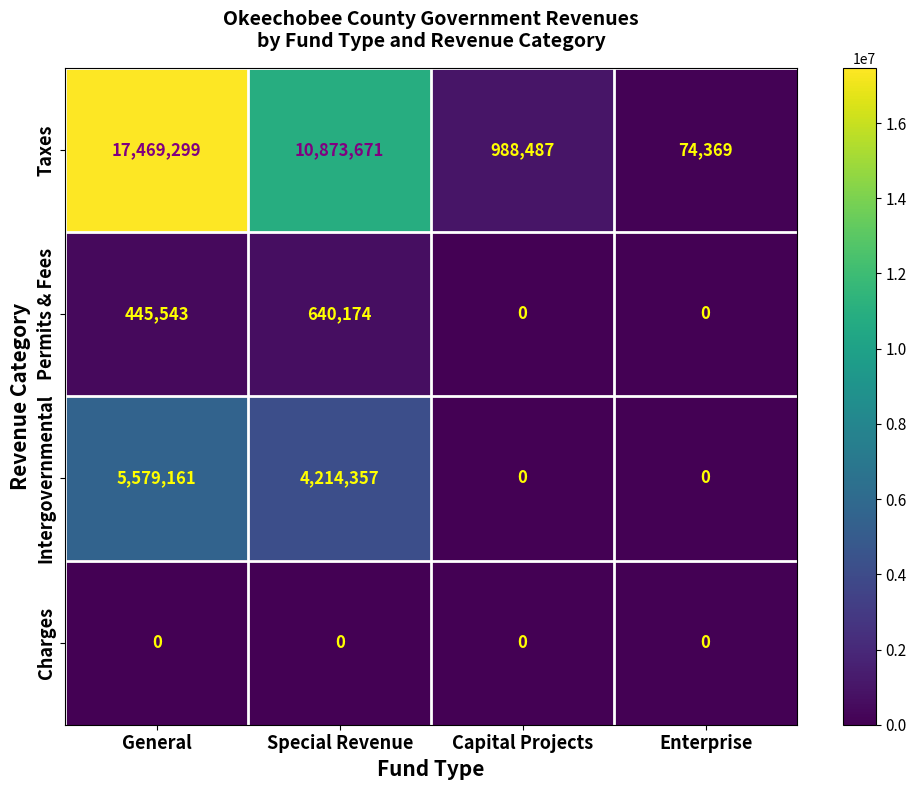

Which series has the largest total across all categories?

Taxes